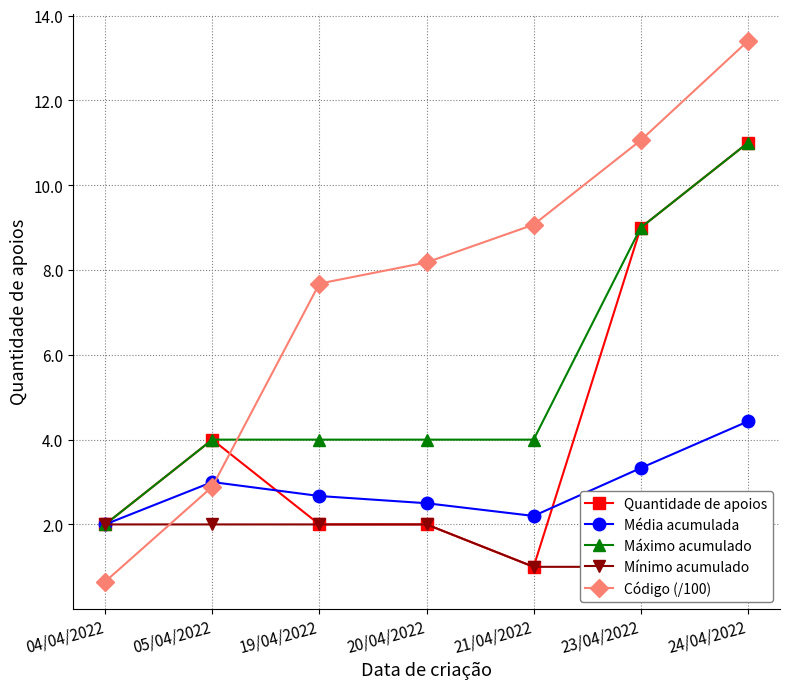

Reading left to right, extract all data points from this chart.

Quantidade de apoios: 2.0	4.0	2.0	2.0	1.0	9.0	11.0
Média acumulada: 2.0	3.0	2.7	2.5	2.2	3.3	4.4
Máximo acumulado: 2.0	4.0	4.0	4.0	4.0	9.0	11.0
Mínimo acumulado: 2.0	2.0	2.0	2.0	1.0	1.0	1.0
Código (/100): 0.7	2.9	7.7	8.2	9.1	11.1	13.4